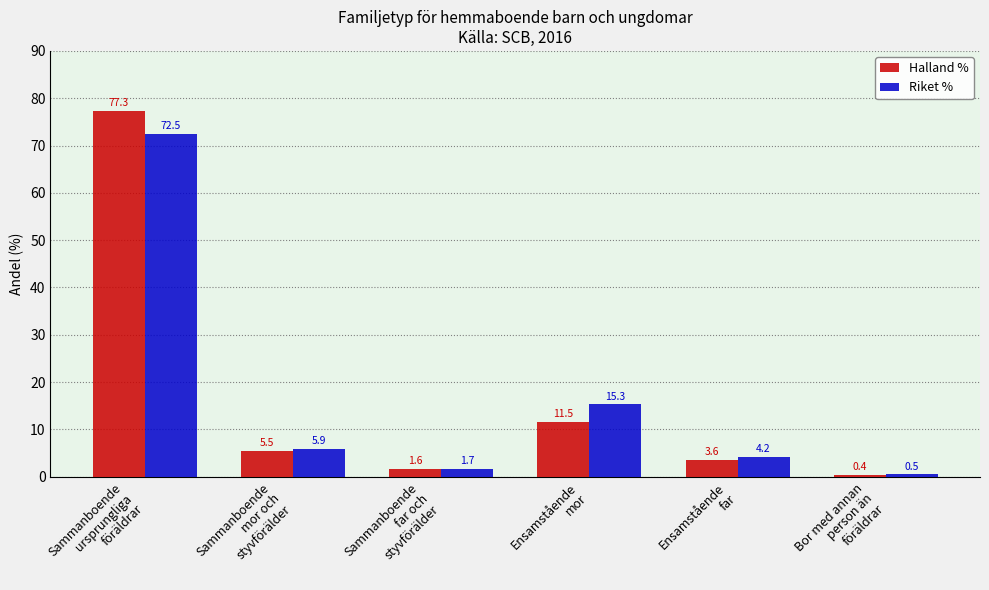

The value of Riket % at Sammanboende
ursprungliga
föräldrar is 41.0. True or false?

False